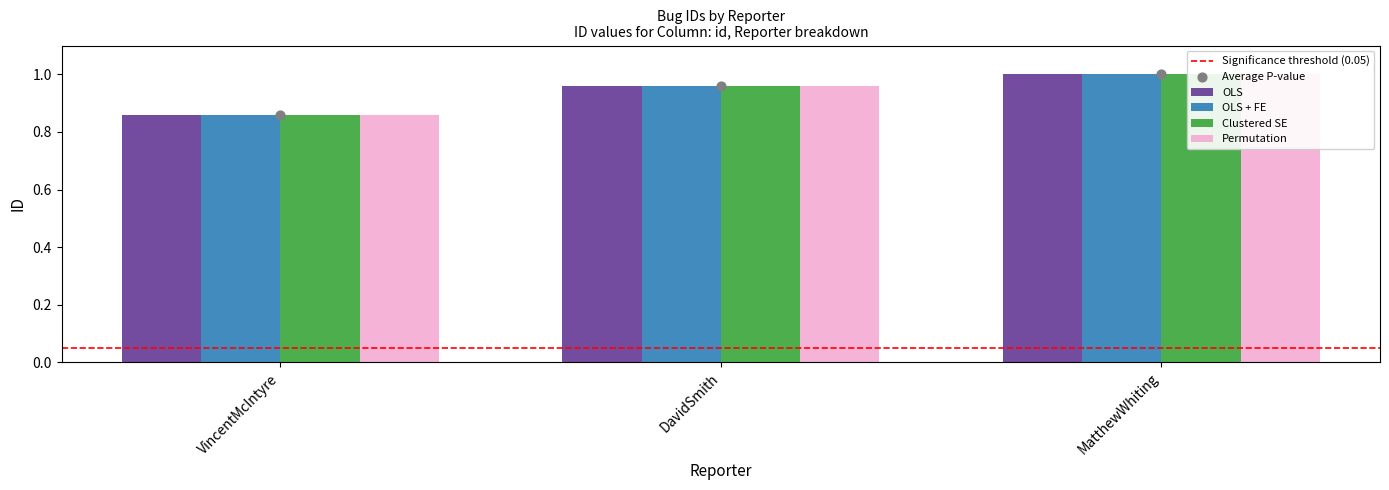

Which series has the largest total across all categories?

OLS